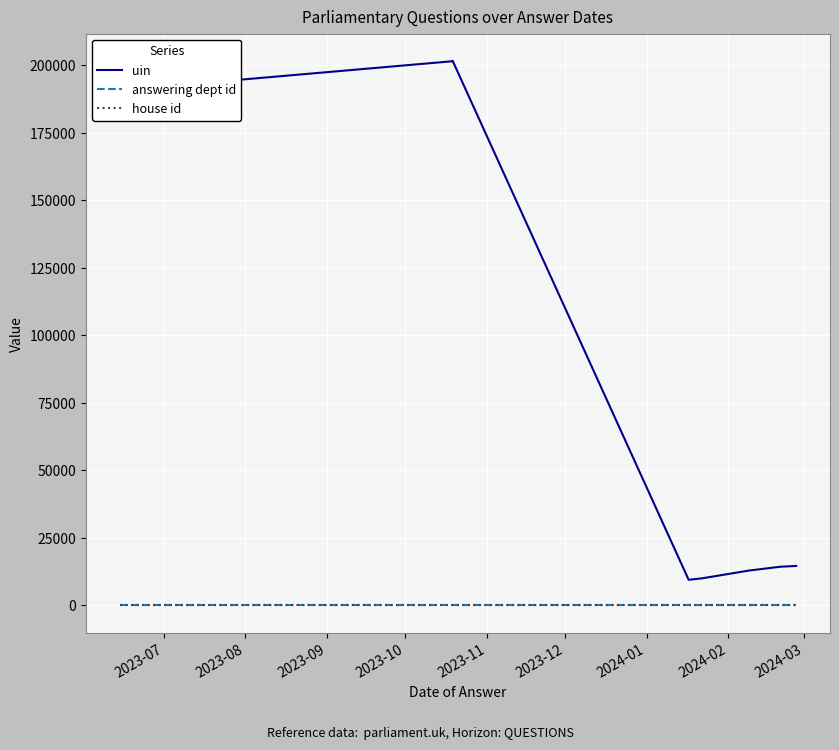

How many values in the uin series exceed 187907?

4